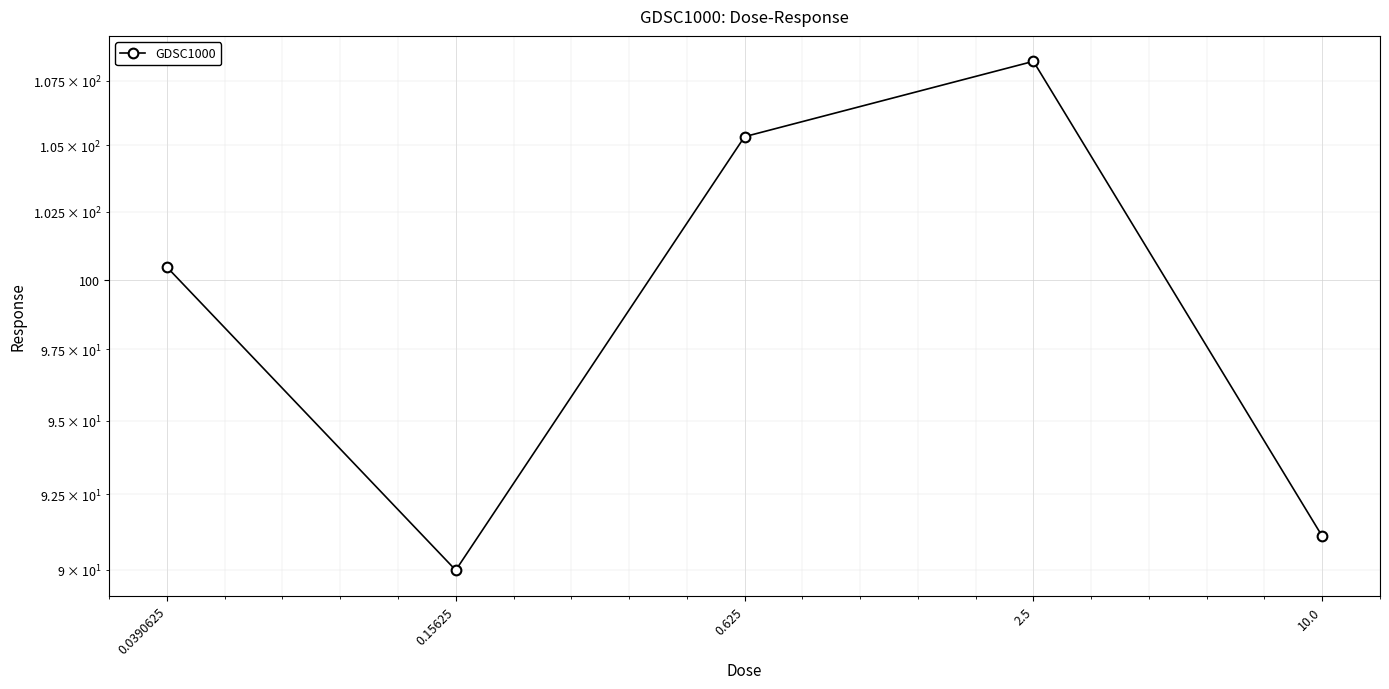

At which label is the value closest to 99?

0.0390625